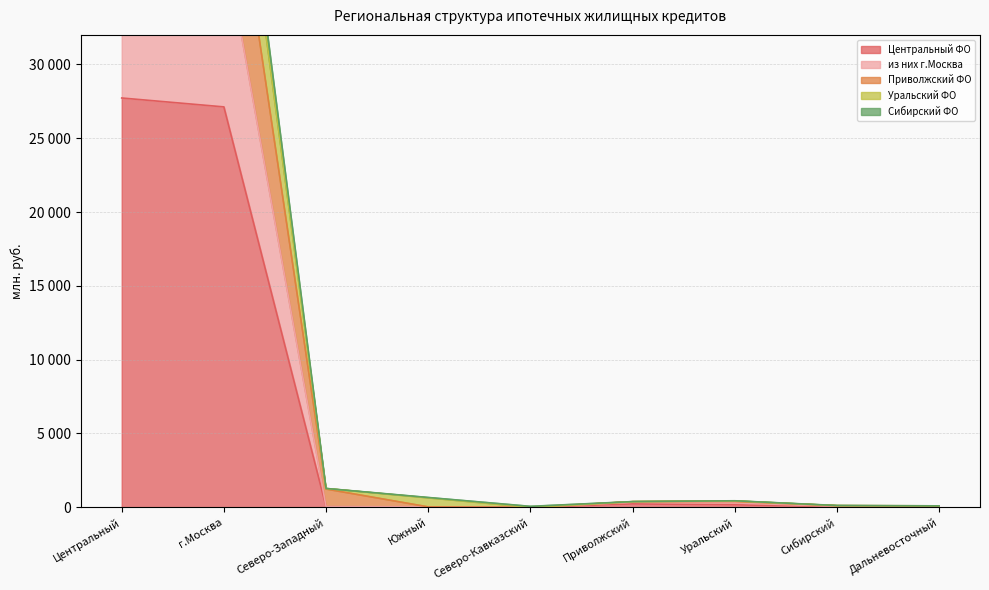

Is the value of Сибирский ФО at Сибирский greater than the value of Приволжский ФО at г.Москва?

No